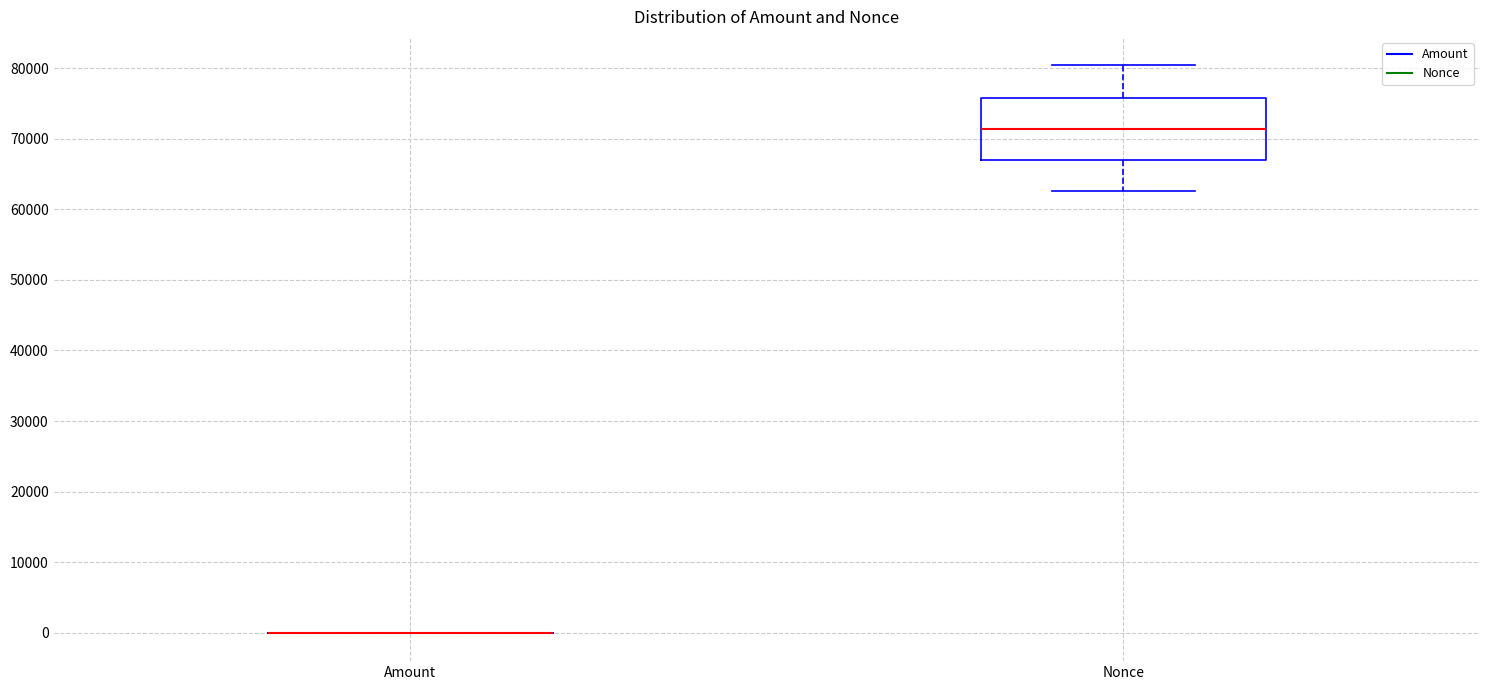

Reading left to right, transcribe this box plot: for each box, give where its median line is, the range the box spans, and where its two whiskers end, as read against the y-axis. The values are not printed on the chart, so give them approximately, as read against the axis.

Amount: box collapsed to a line at 0, whiskers 0 to 0
Nonce: median 71000, box 67000 to 76000, whiskers 63000 to 80000